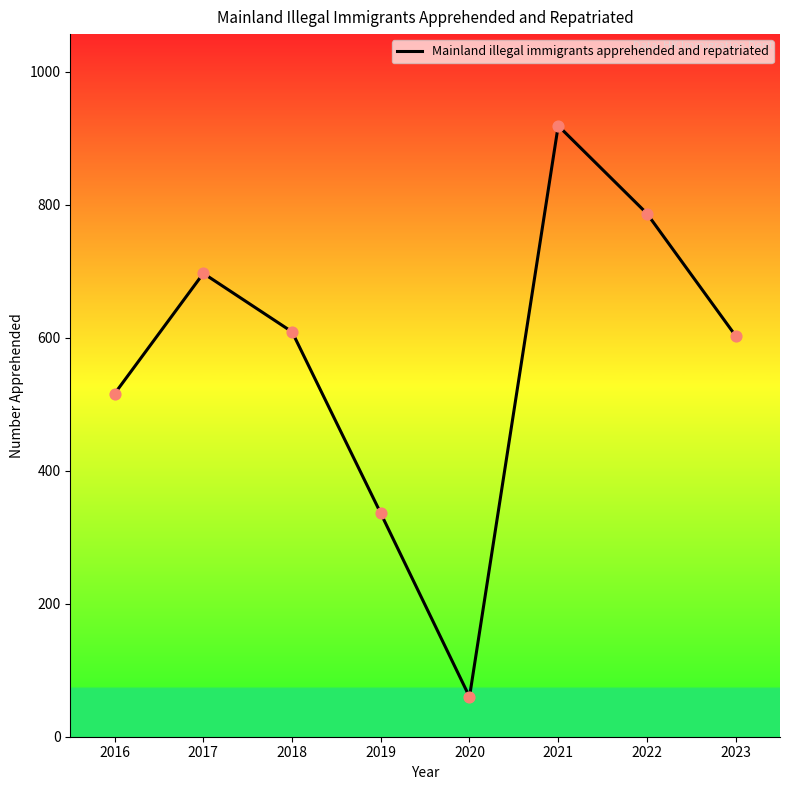

What is the ratio of the value at 2018 to the value at 2022?

0.8